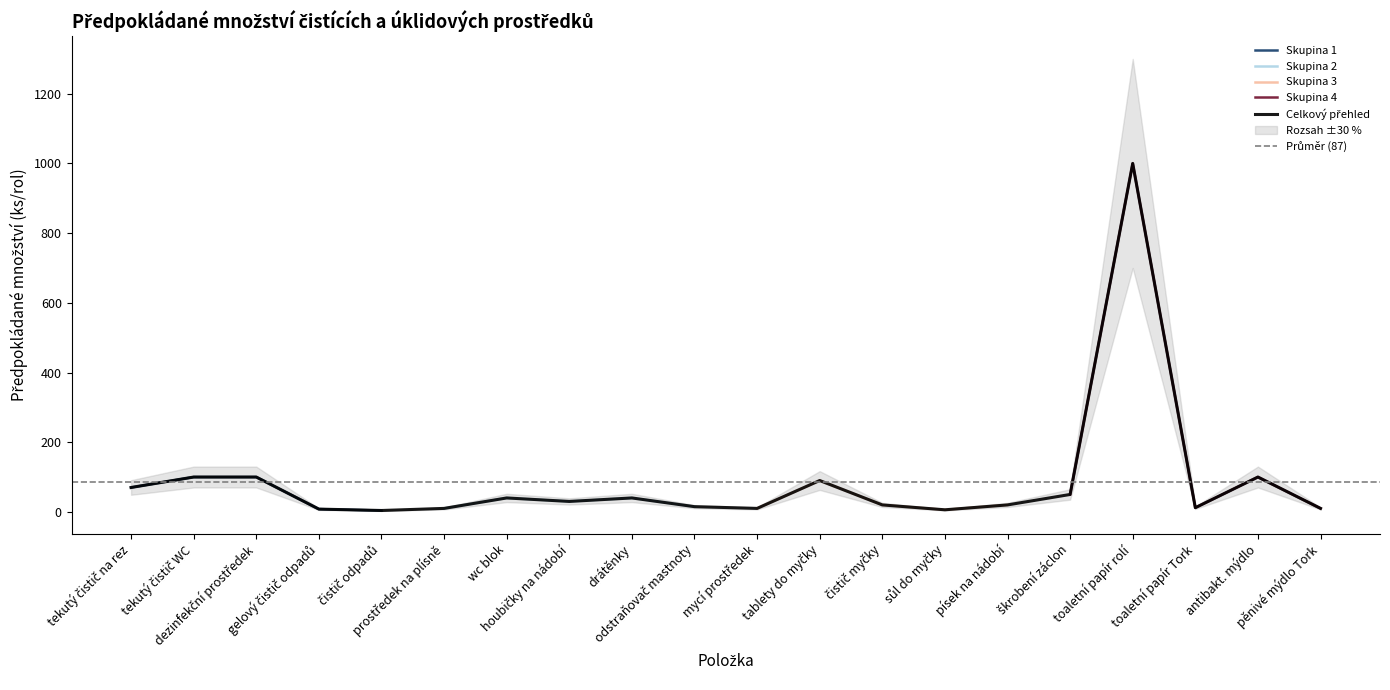

What position from the right is drátěnky?

12